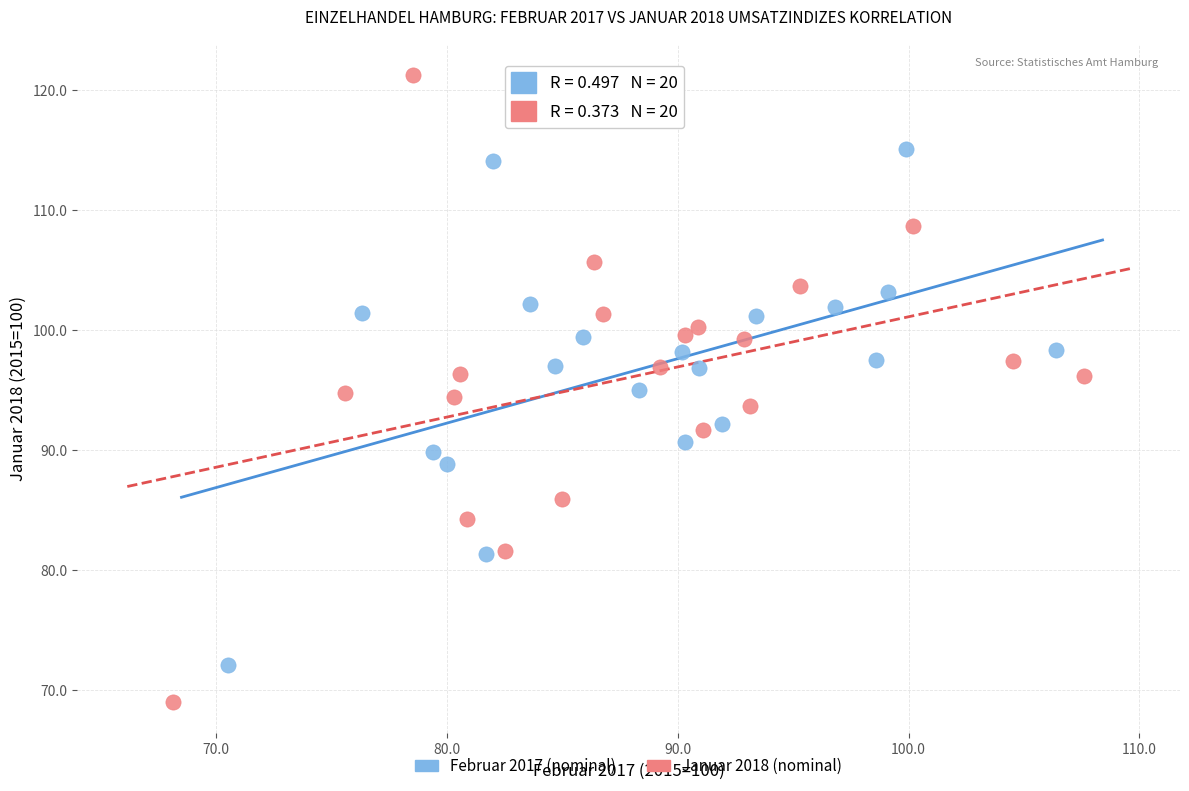

Which series reaches the minimum Y coordinate?

Januar 2018 (nominal)